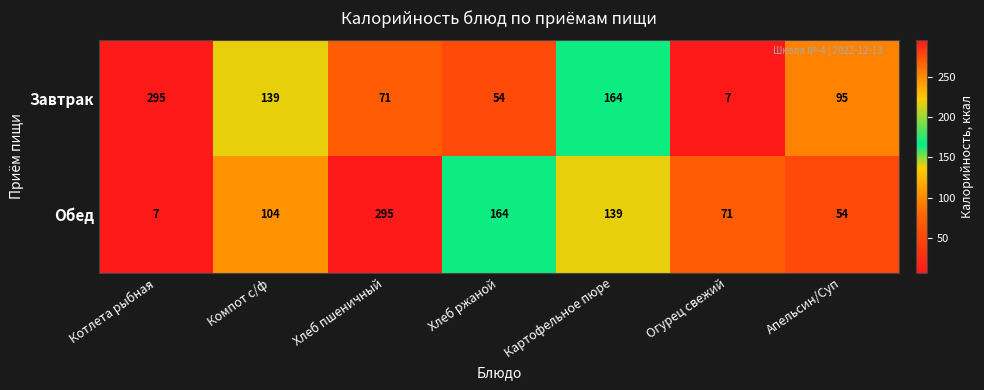

Which series has the largest total across all categories?

Обед